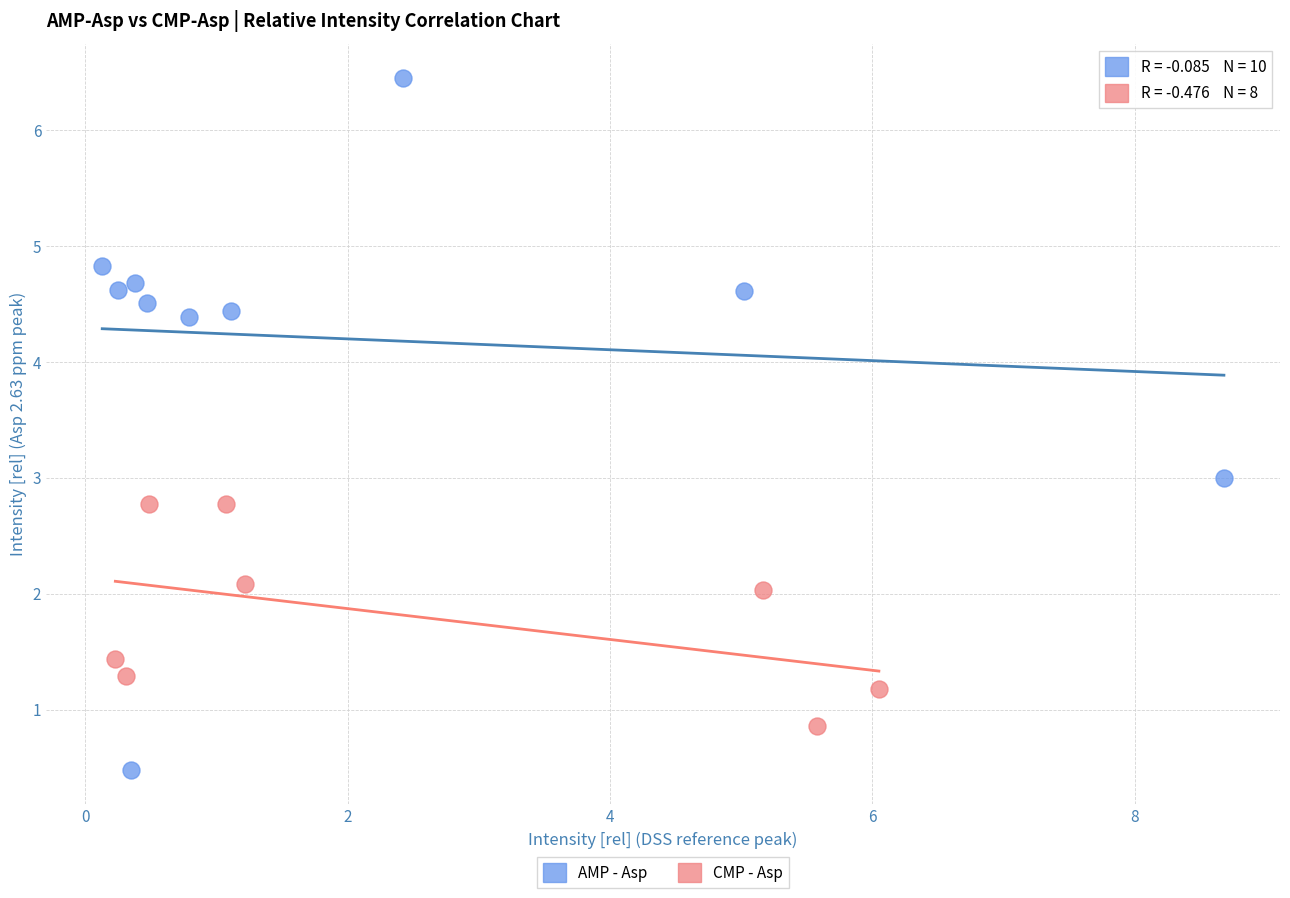

Which series contains the lowest Y value?

AMP - Asp